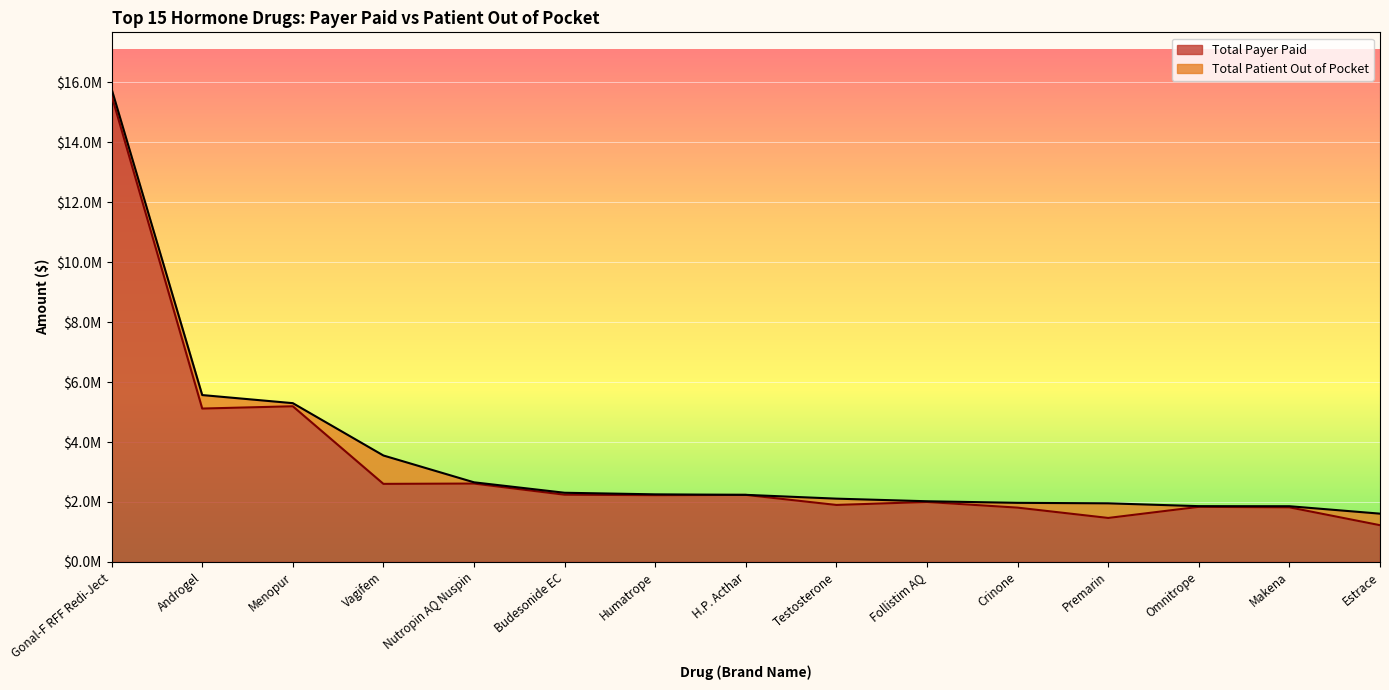

What are all the series names shown in the legend?

Total Payer Paid, Total Patient Out of Pocket